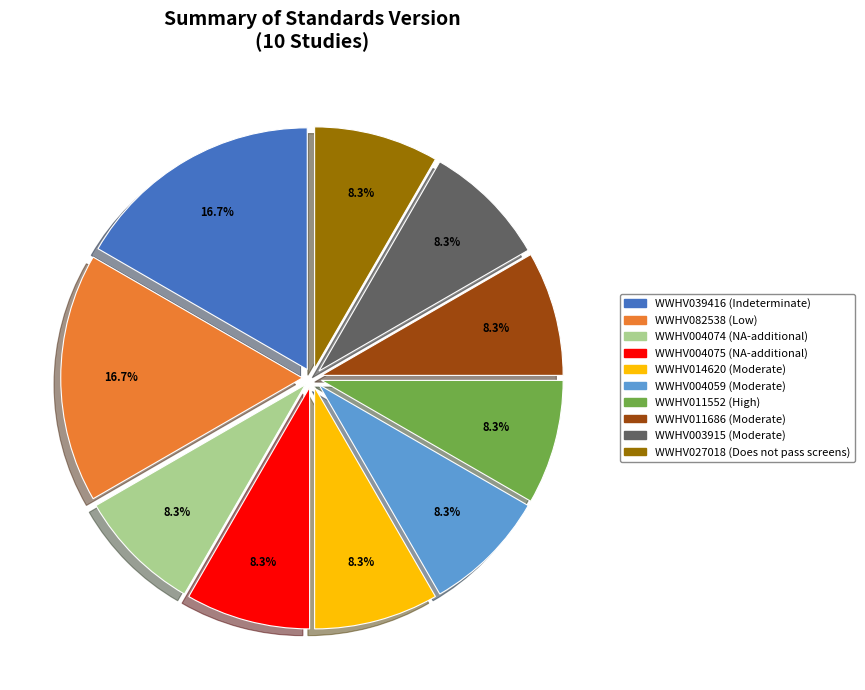

How much of the chart is everything except WWHV039416?

83.3%